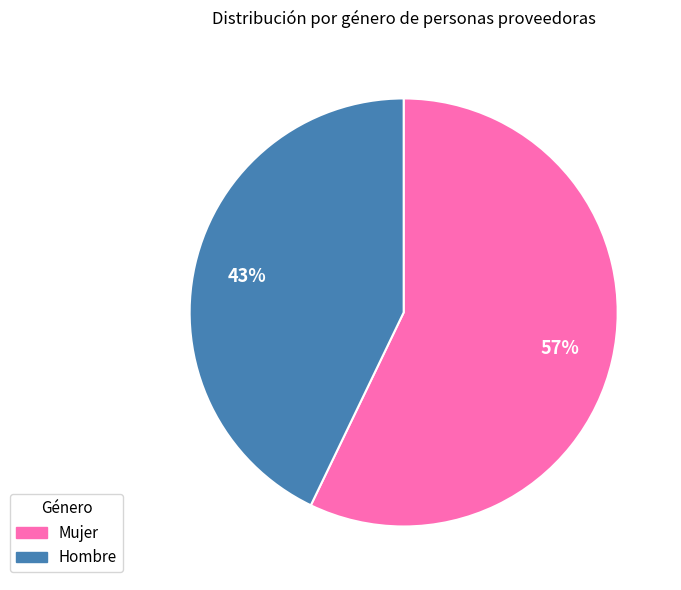

To the nearest percent, what portion does Mujer represent?

57%